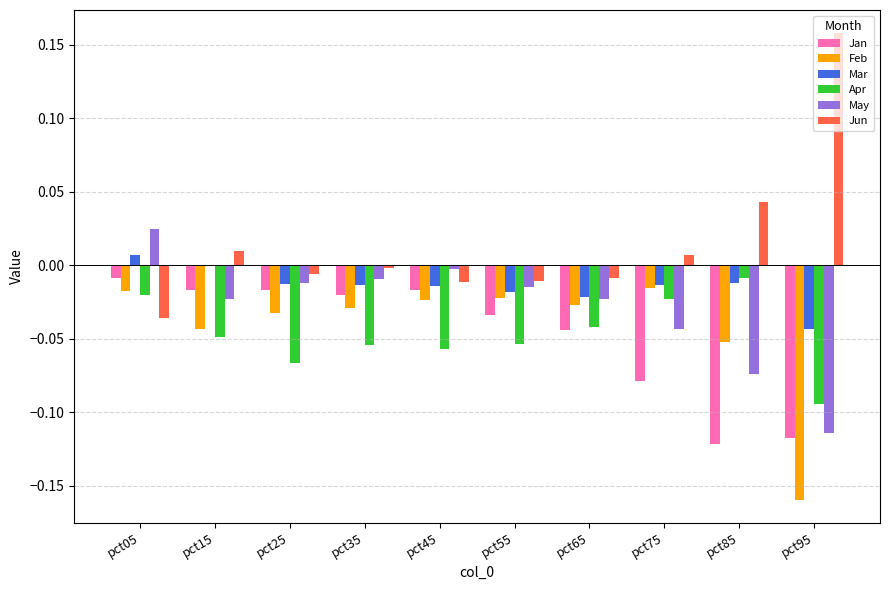

True or false: Jun has a value of 0.1 at pct85.

False